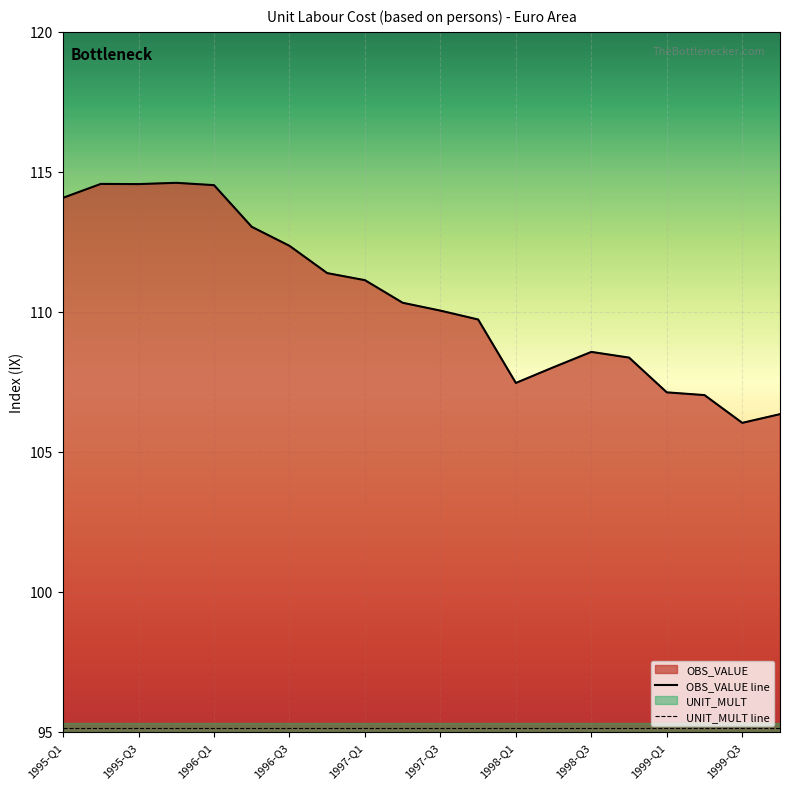

The value of OBS_VALUE line at 1998-Q3 is 145.1. True or false?

False